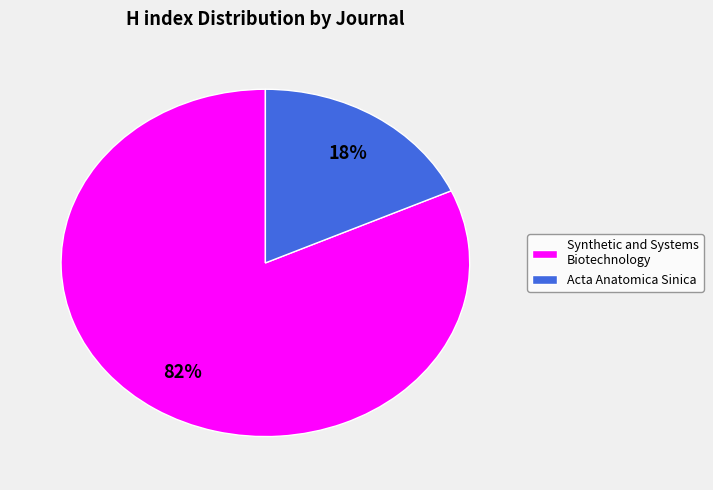

To the nearest percent, what is the difference between the largest and smallest slice percentages?

64%